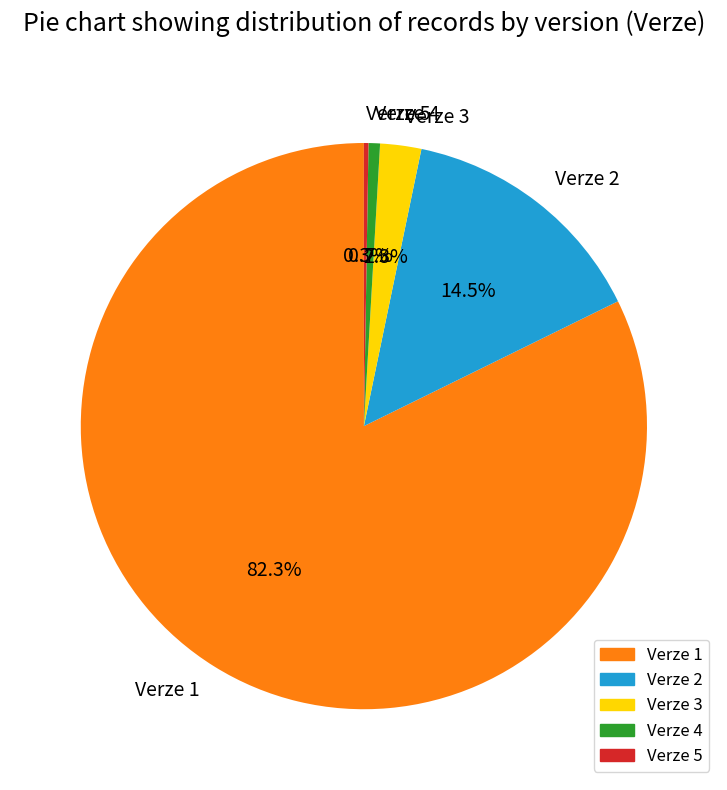

Between Verze 4 and Verze 3, which is larger?

Verze 3